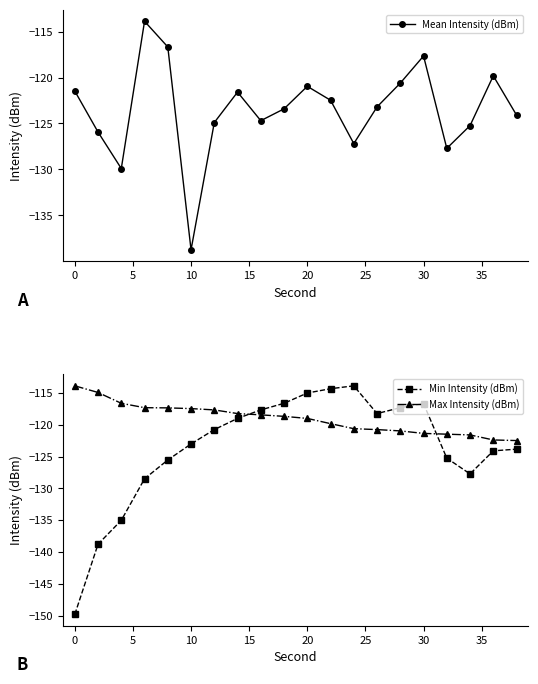

What is the smallest value displayed?

-149.8